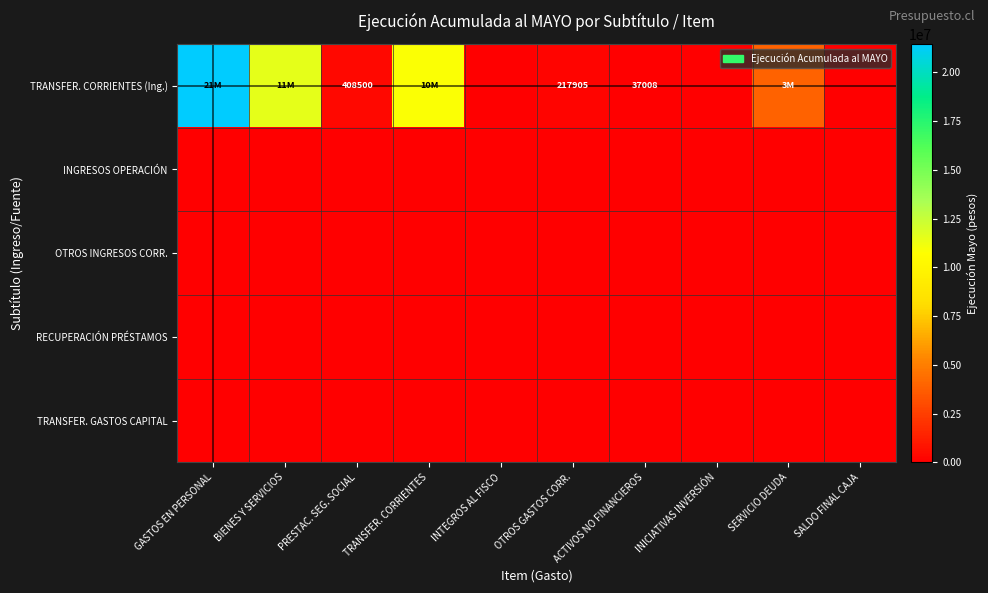

Which has a higher value, TRANSFER. CORRIENTES or ACTIVOS NO FINANCIEROS?

TRANSFER. CORRIENTES